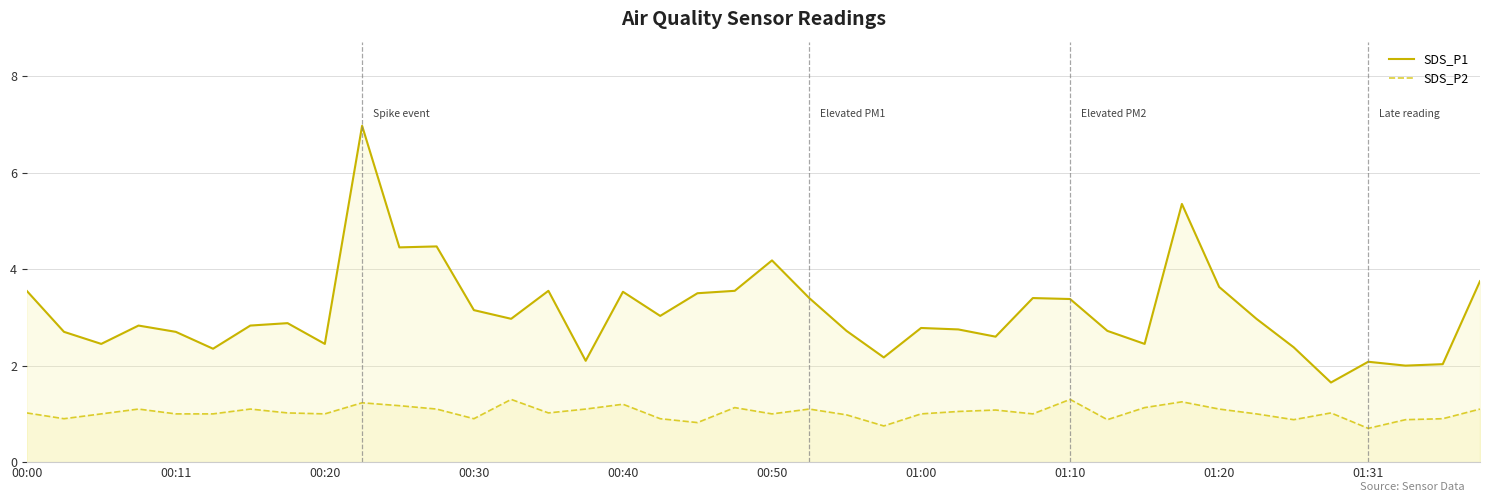

What is the difference between the second highest and minimum values in the SDS_P1 series?

3.7